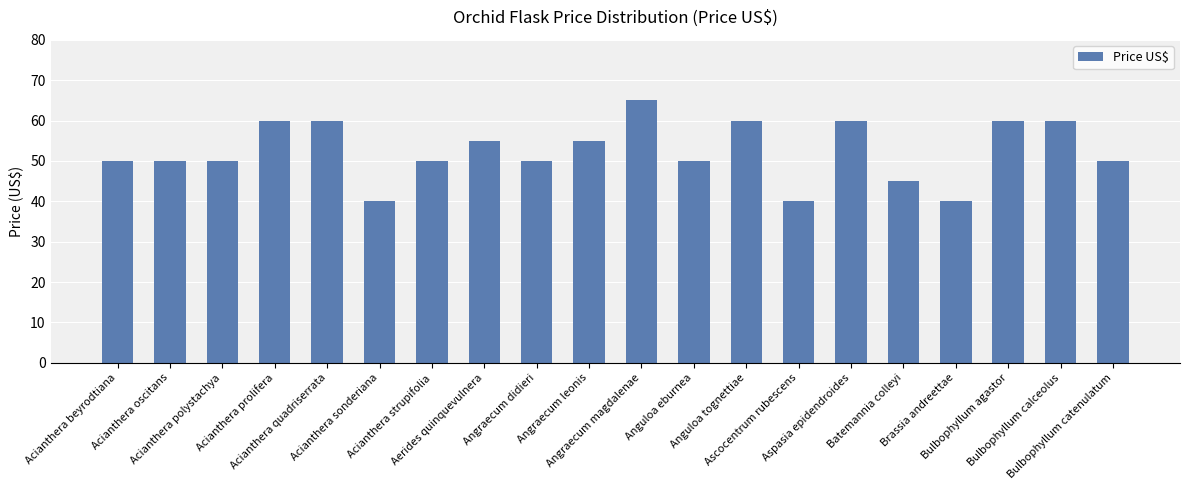

What is the label of the 12th bar from the left?

Anguloa eburnea